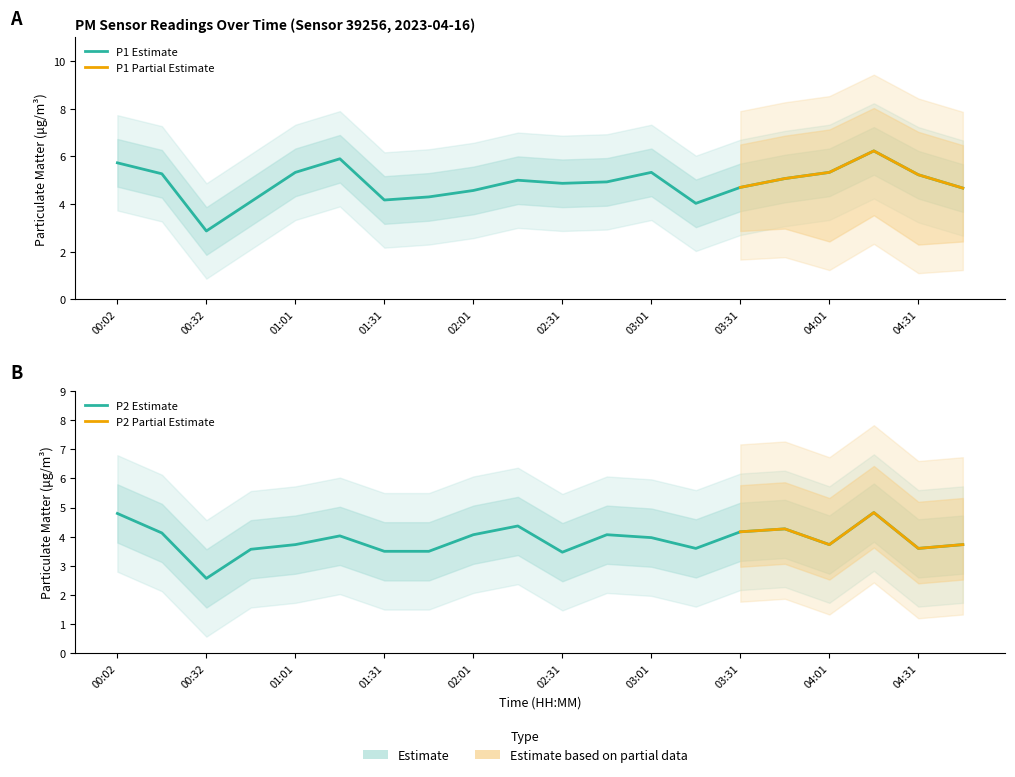

At how many categories does at least one series exceed 5?

9